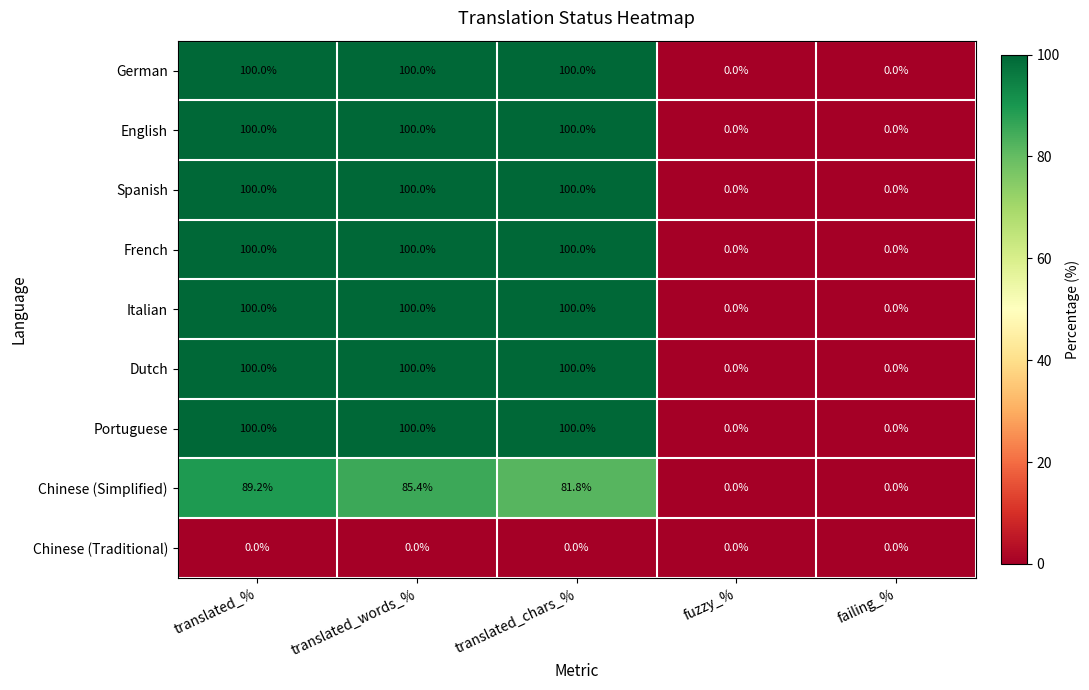

What is the spread (max minus min) of values at translated_words_%?

100.0